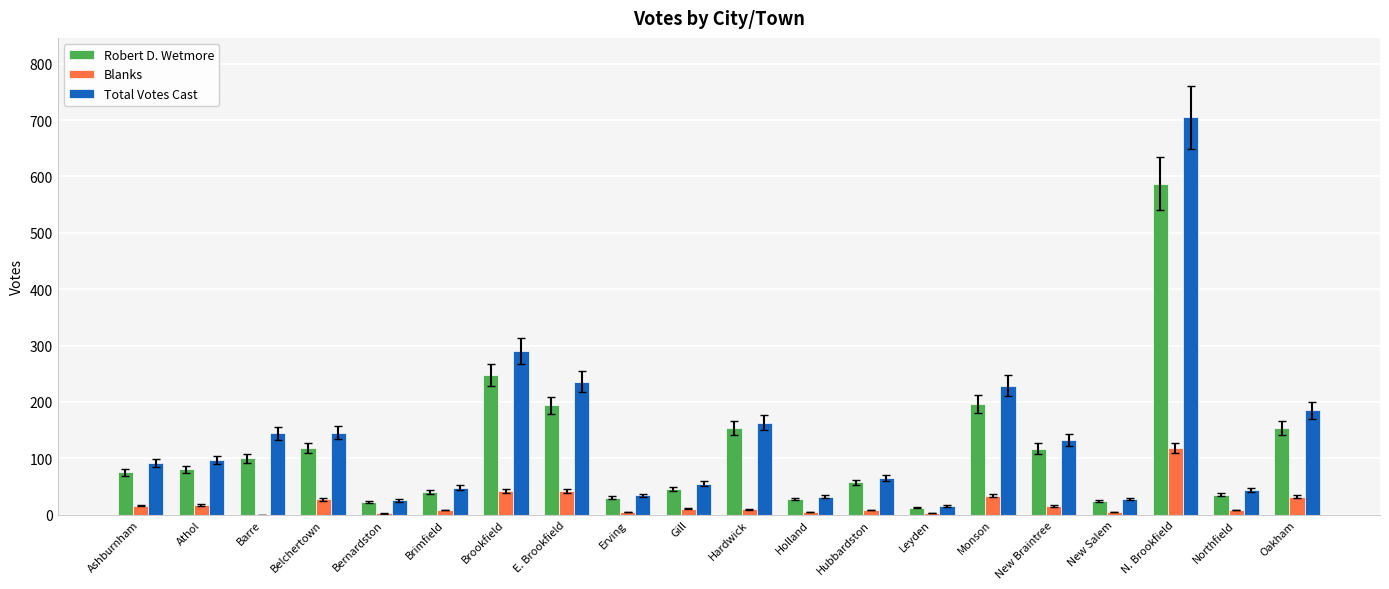

Is the value of Total Votes Cast at Hubbardston greater than the value of Blanks at Barre?

Yes